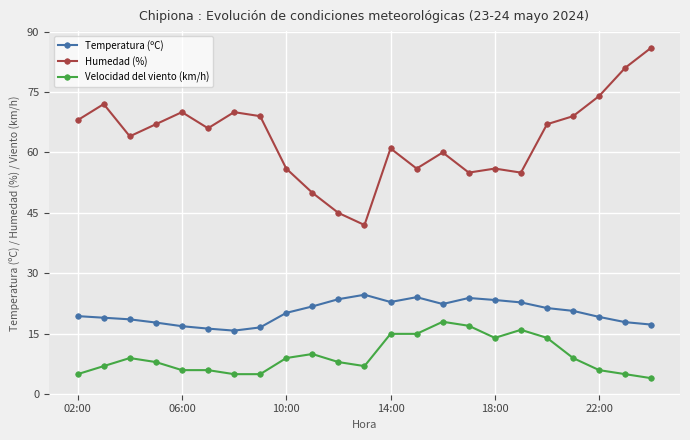

What is the value of the Humedad (%) point at the 7th from the left?

70.0